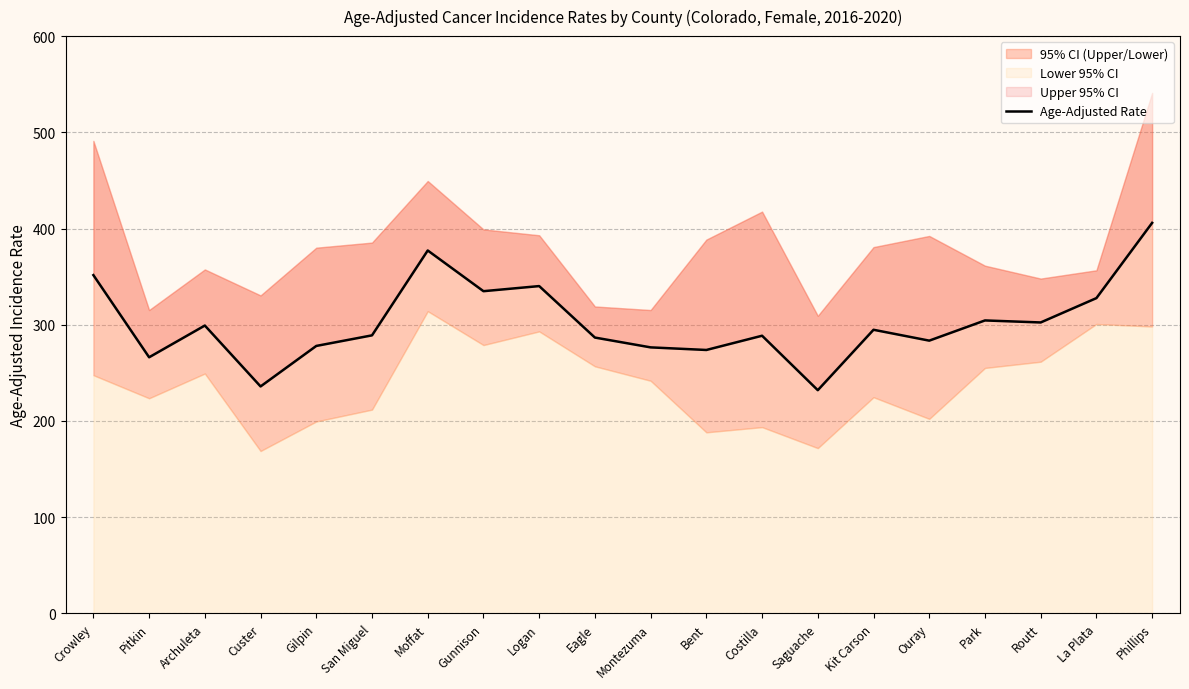

What is the smallest value displayed?

232.0